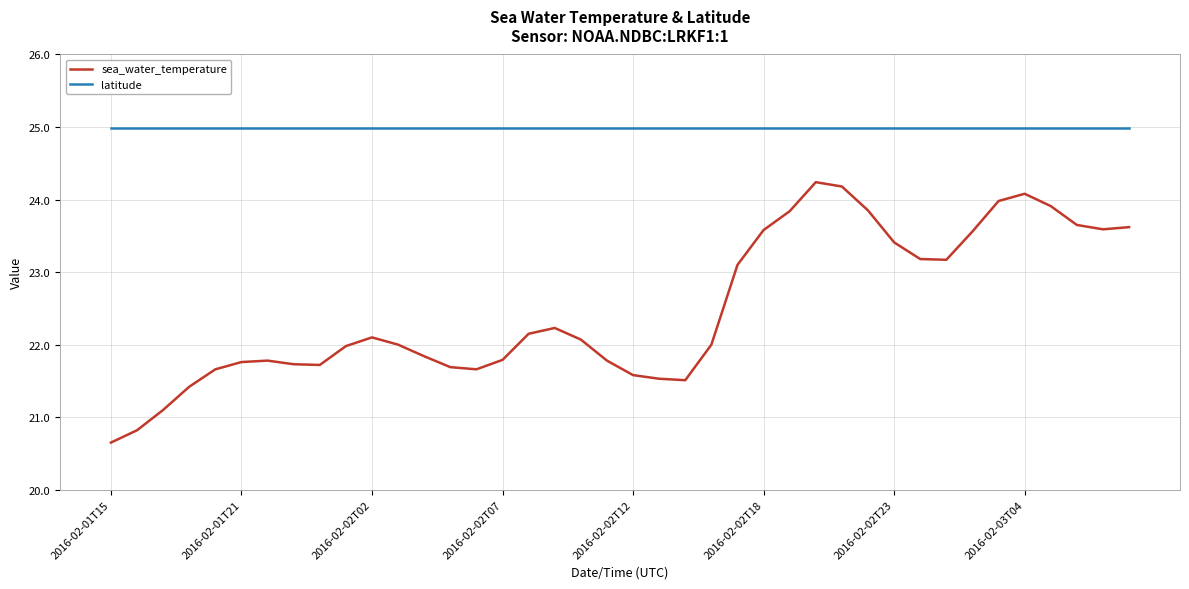

Which series has the largest total across all categories?

latitude